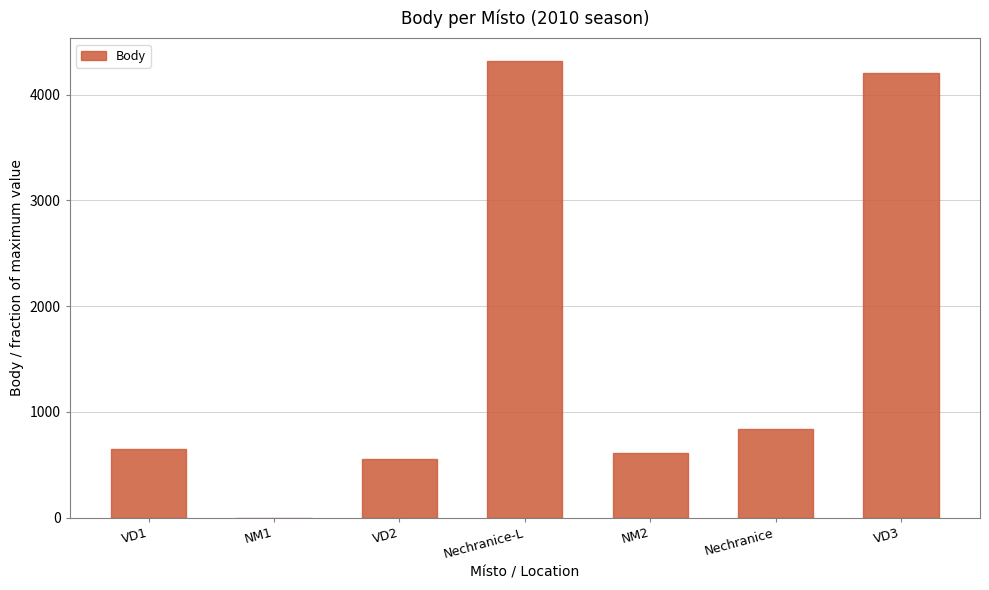

What is the ratio of the value at VD2 to the value at Nechranice?

0.7